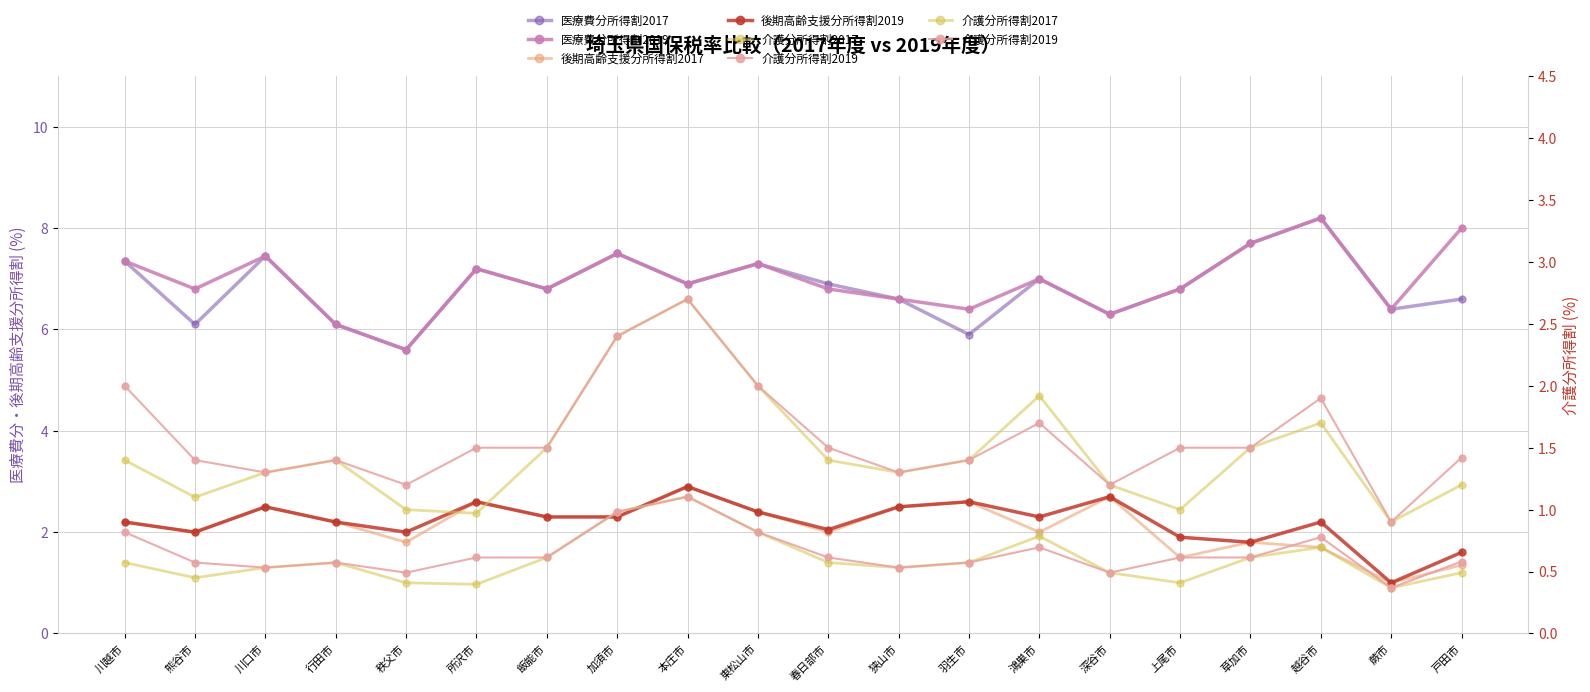

True or false: 医療費分所得割2019 and 医療費分所得割2017 cross at least once.

False